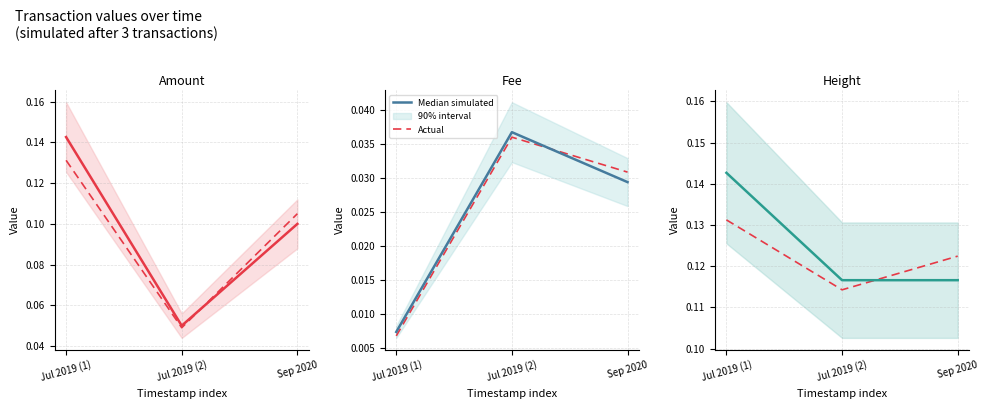

Which series changed the most between Jul 2019 (1) and Sep 2020?

Median simulated